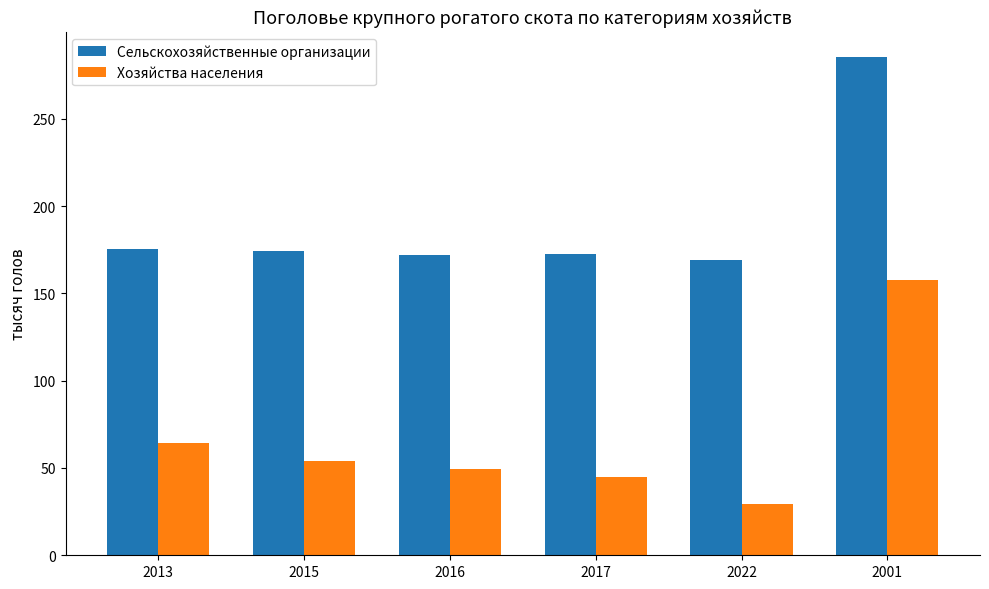

Which series has the largest total across all categories?

Сельскохозяйственные организации